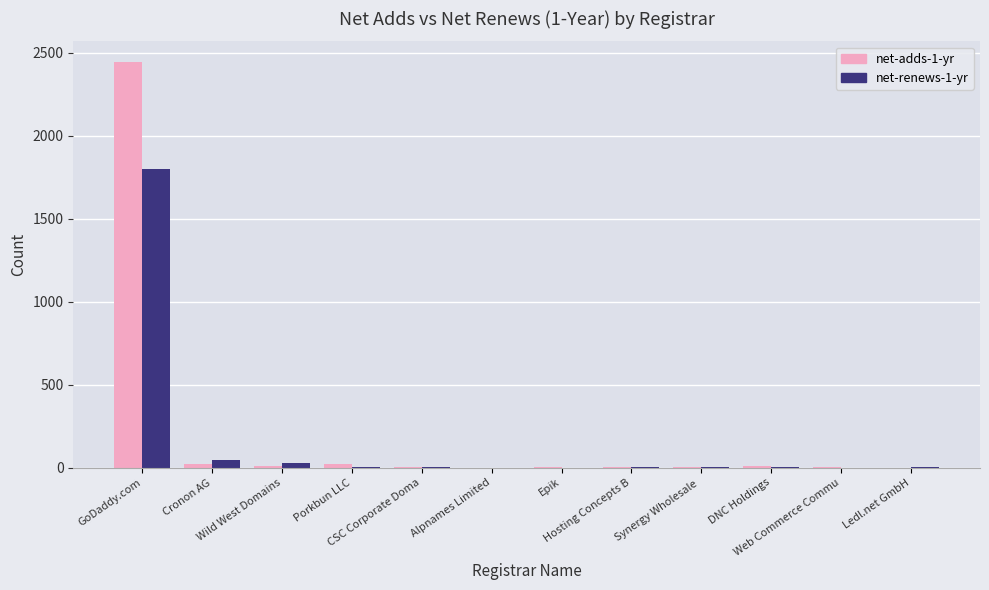

What is the greatest value displayed?

2445